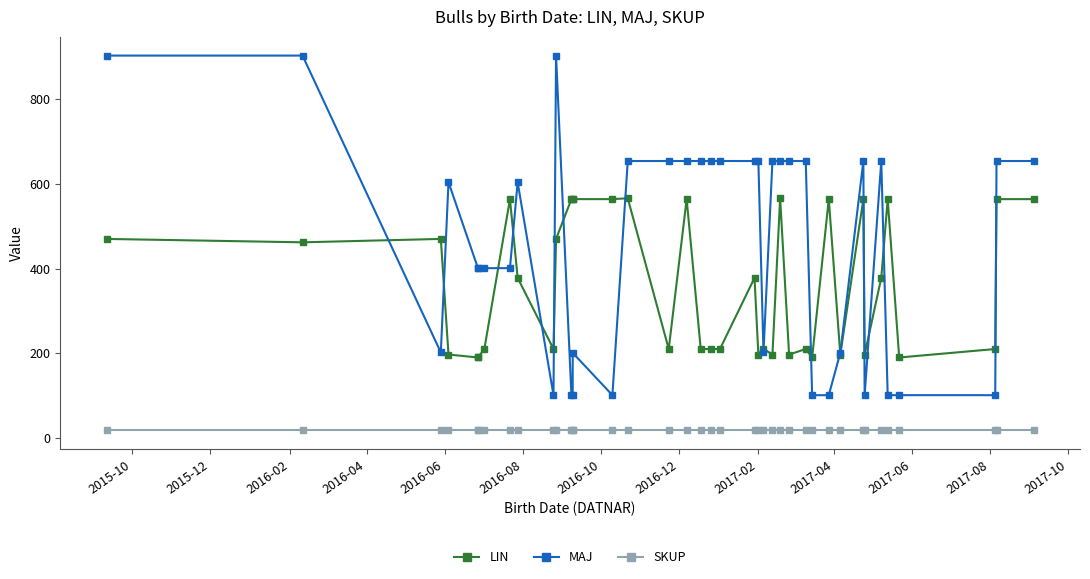

Is the value of SKUP at 27 greater than the value of MAJ at 31?

No